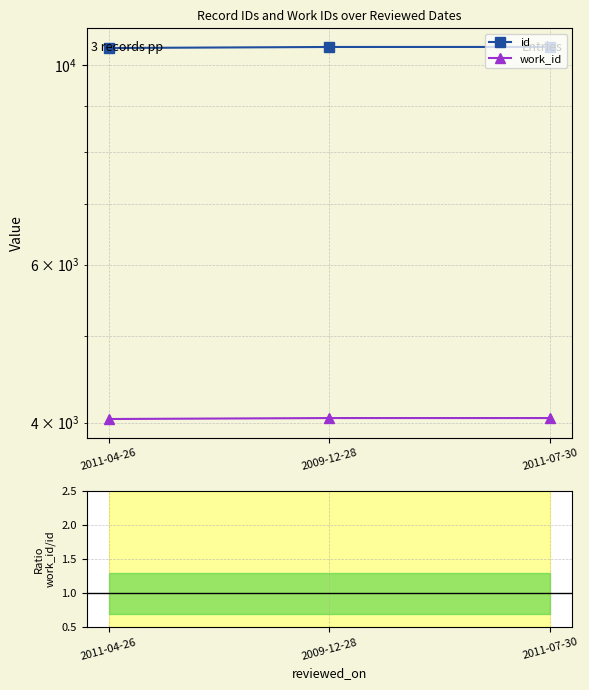

The work_id series shows 4047.0 at 2009-12-28. True or false?

True